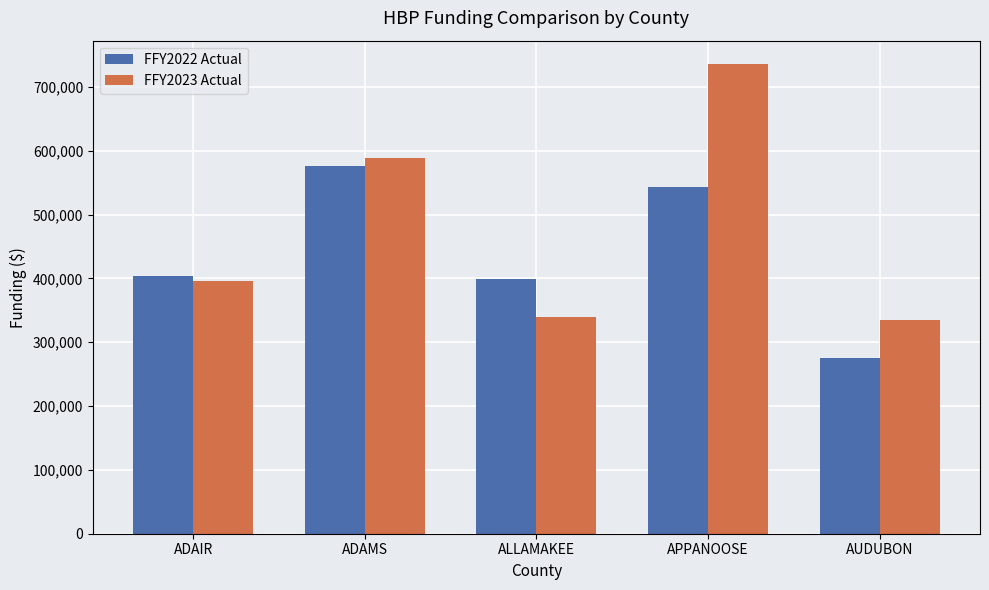

Which category has the highest value in the FFY2023 Actual series?

APPANOOSE